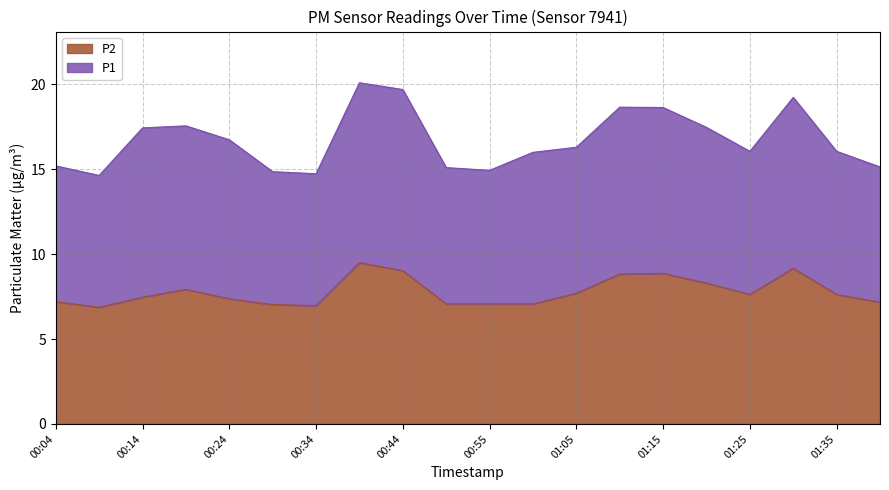

Reading left to right, what are all the values shown in this chart?

7.2	6.9	7.5	7.9	7.4	7.0	7.0	9.5	9.0	7.1	7.1	7.1	7.7	8.8	8.9	8.3	7.6	9.2	7.6	7.2